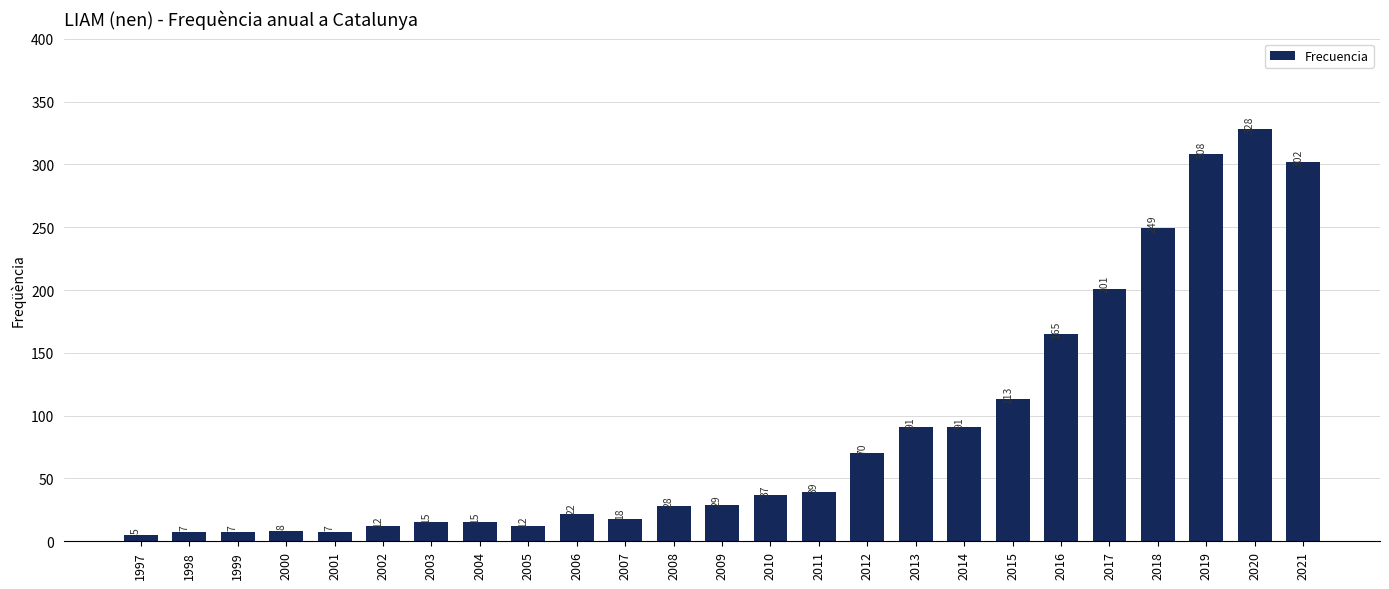

Reading left to right, what are all the values shown in this chart?

1997=5	1998=7	1999=7	2000=8	2001=7	2002=12	2003=15	2004=15	2005=12	2006=22	2007=18	2008=28	2009=29	2010=37	2011=39	2012=70	2013=91	2014=91	2015=113	2016=165	2017=201	2018=249	2019=308	2020=328	2021=302